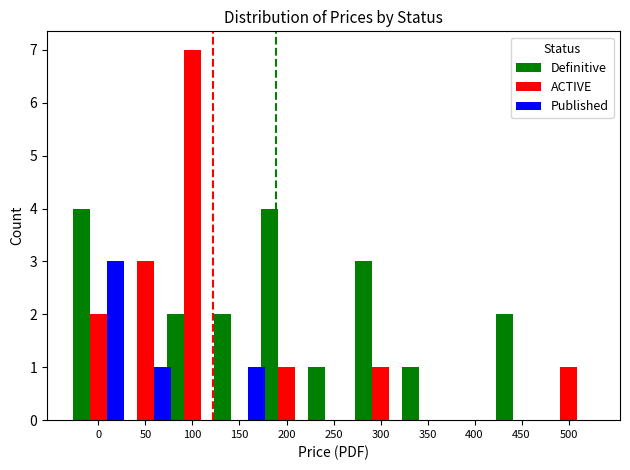

Reading right to left, extract all data points from this chart.

Definitive: 500=0	450=2	400=0	350=1	300=3	250=1	200=4	150=2	100=2	50=0	0=4
ACTIVE: 500=1	450=0	400=0	350=0	300=1	250=0	200=1	150=0	100=7	50=3	0=2
Published: 500=0	450=0	400=0	350=0	300=0	250=0	200=0	150=1	100=0	50=1	0=3